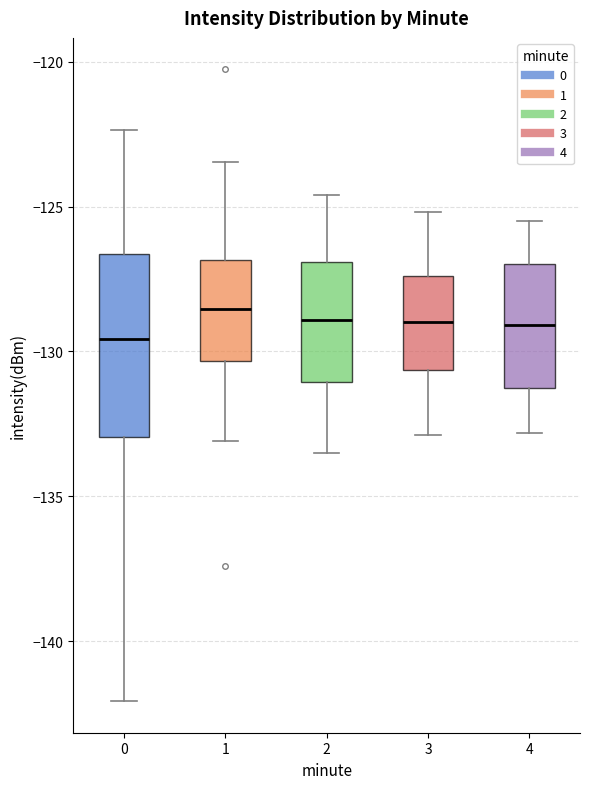

Reading left to right, transcribe this box plot: for each box, give where its median line is, the range the box spans, and where its two whiskers end, as read against the y-axis. The values are not printed on the chart, so give them approximately, as read against the axis.

0: median -129.5, box -133.0 to -126.5, whiskers -142.0 to -122.5
1: median -128.5, box -130.5 to -127.0, whiskers -133.0 to -123.5
2: median -129.0, box -131.0 to -127.0, whiskers -133.5 to -124.5
3: median -129.0, box -130.5 to -127.5, whiskers -133.0 to -125.0
4: median -129.0, box -131.0 to -127.0, whiskers -133.0 to -125.5